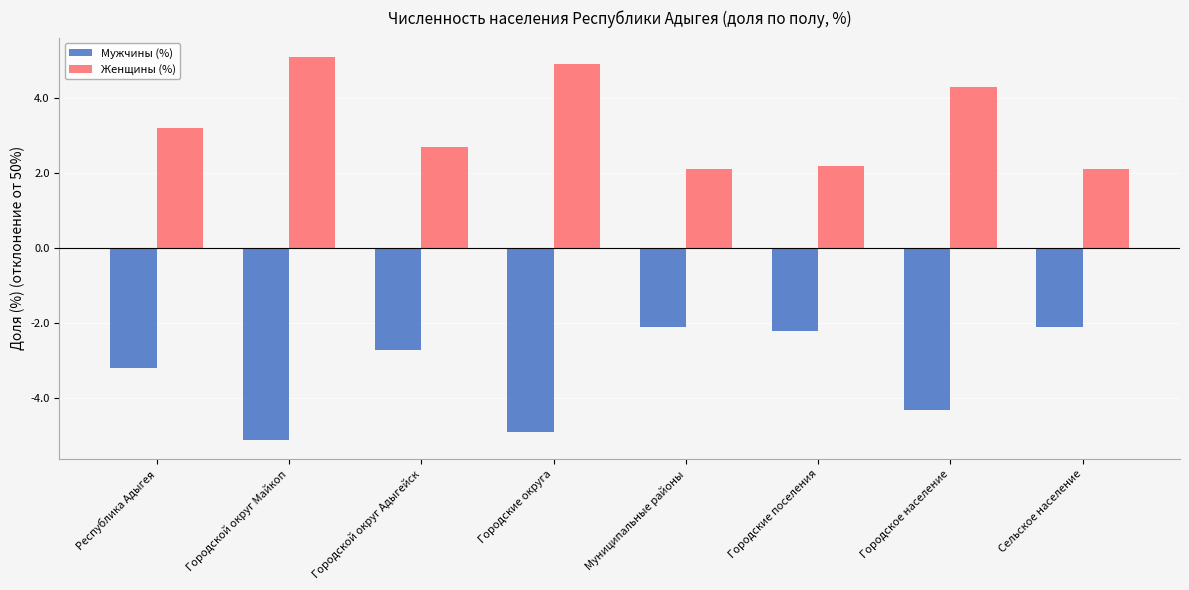

What is the label of the 3rd bar from the left?

Городской округ Адыгейск